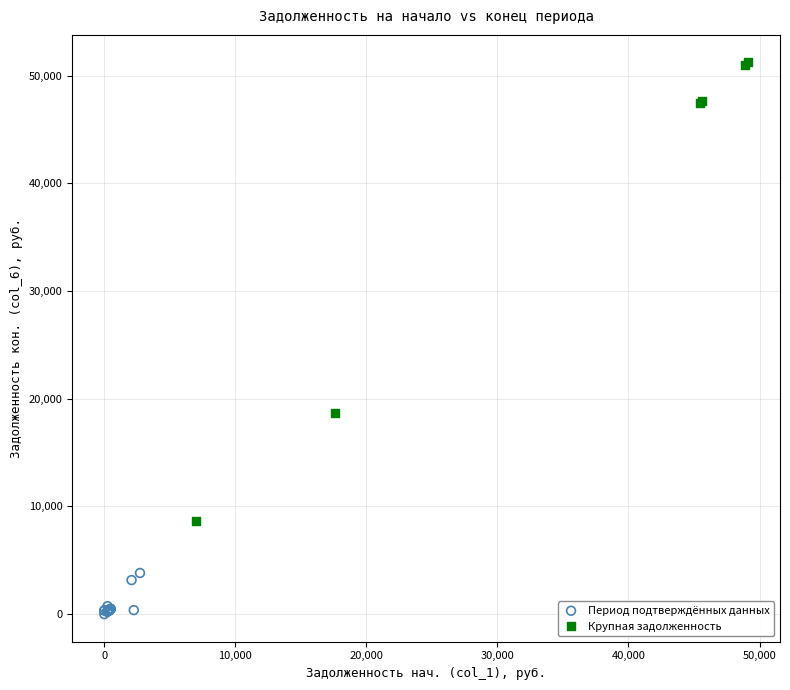

Which series reaches the maximum Y coordinate?

Крупная задолженность